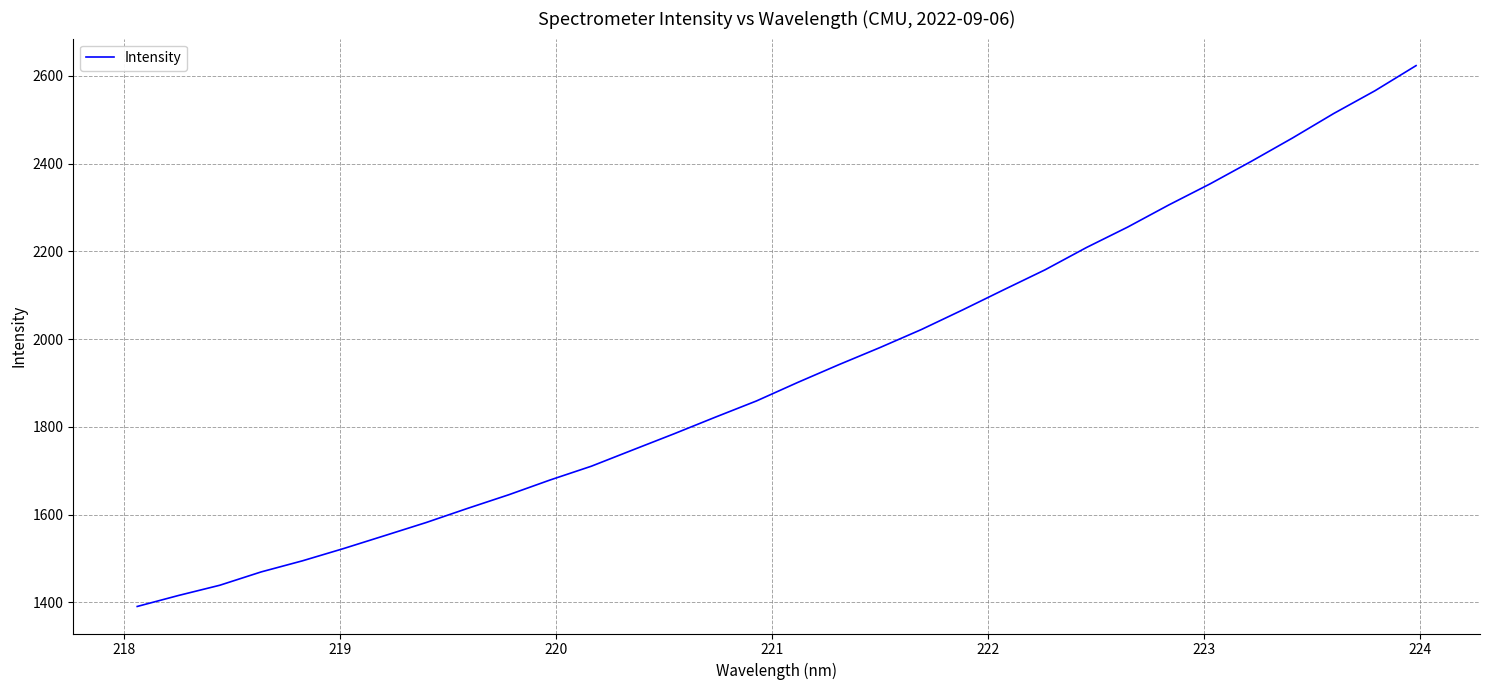

What is the maximum value shown in the chart?

2623.6